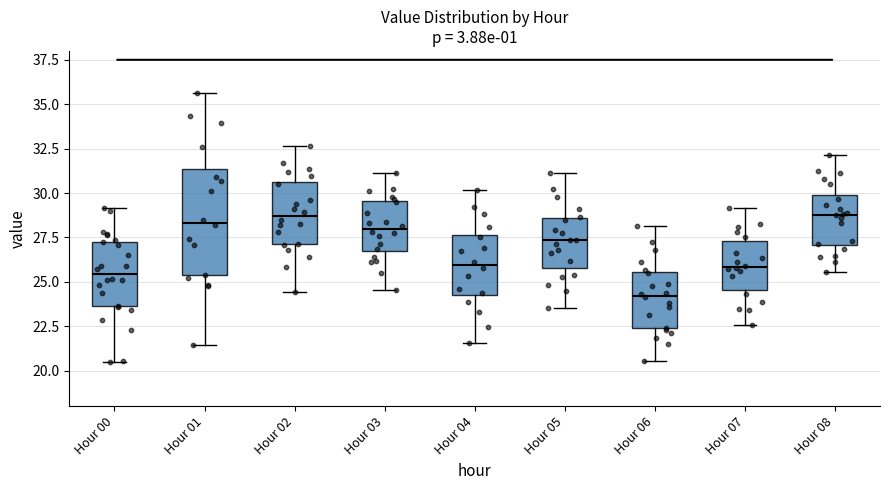

Where does the median line of the box for Hour 03 sit on the y-axis? The values are not printed on the chart, so give them approximately, as read against the axis.

28.0